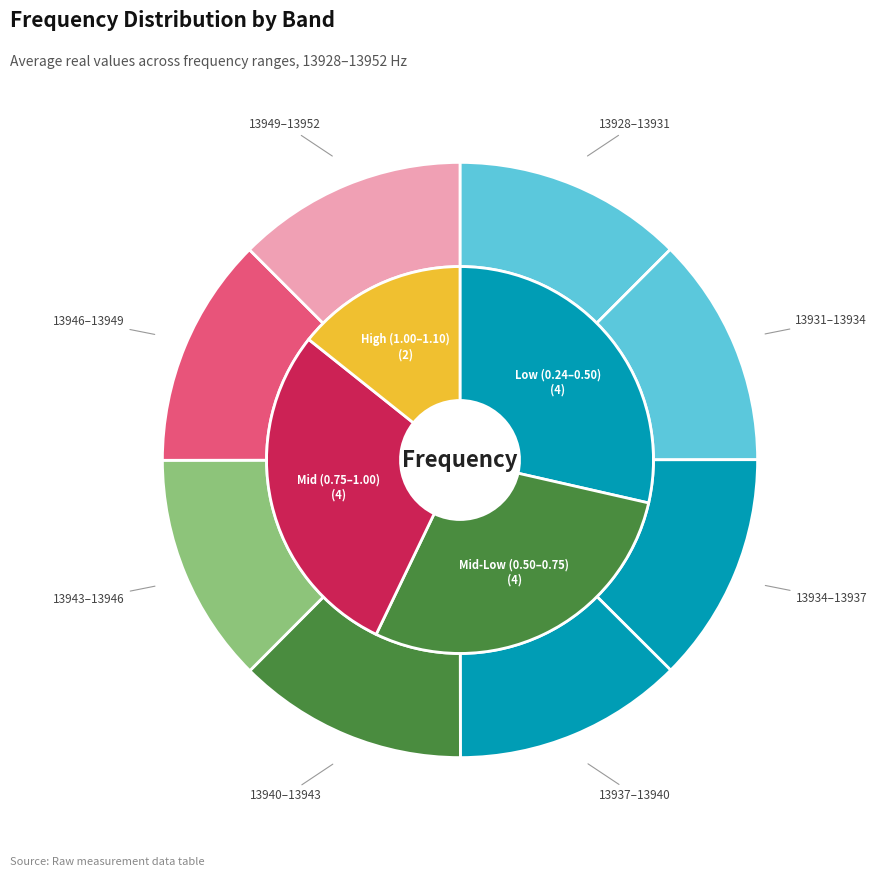

Is the sum of 13943.0-13946.0 and 13931.0-13934.0 greater than half?

No